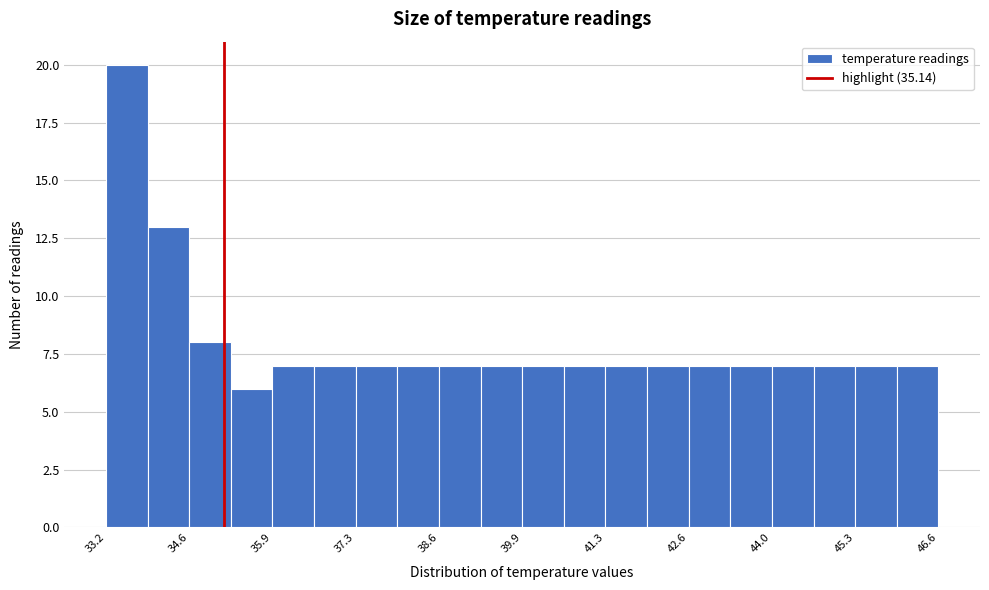

Read against the x-axis, roughly where is the centre of the tallest bar?

33.6